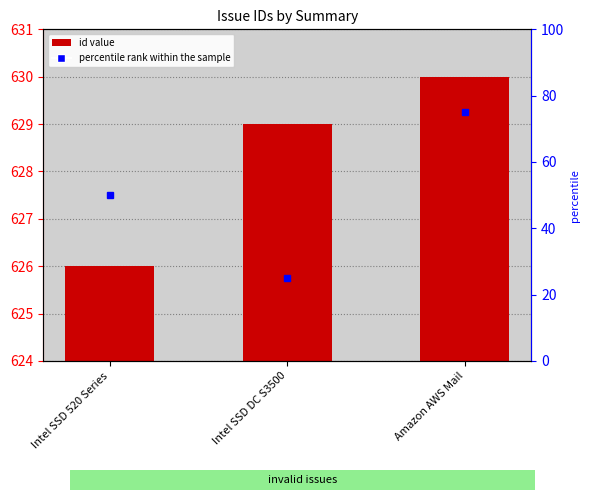

At which category does the chart reach its minimum across all series?

Intel SSD 520 Series